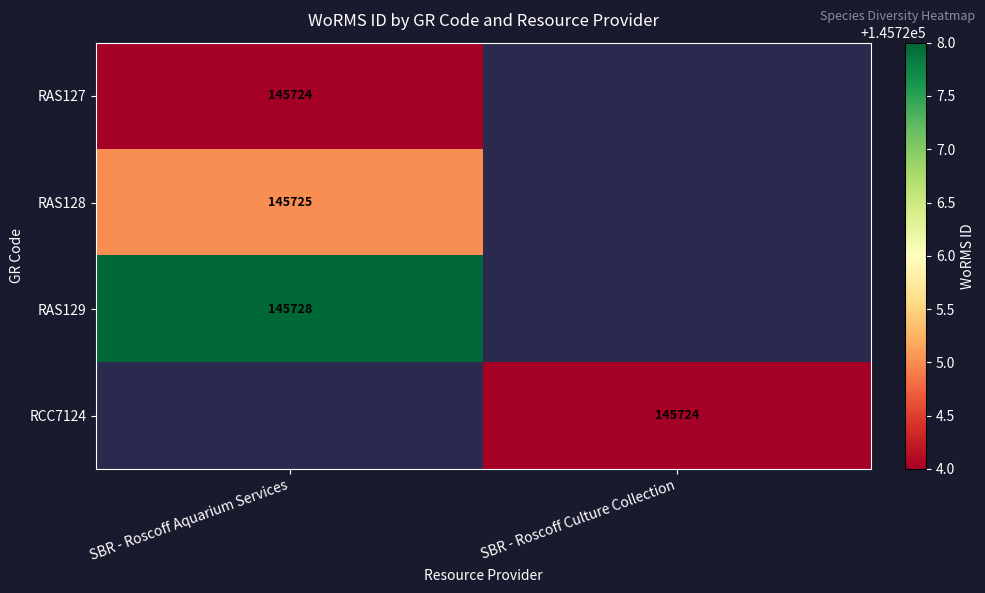

True or false: RAS127 has a value of 221516 at SBR - Roscoff Aquarium Services.

False